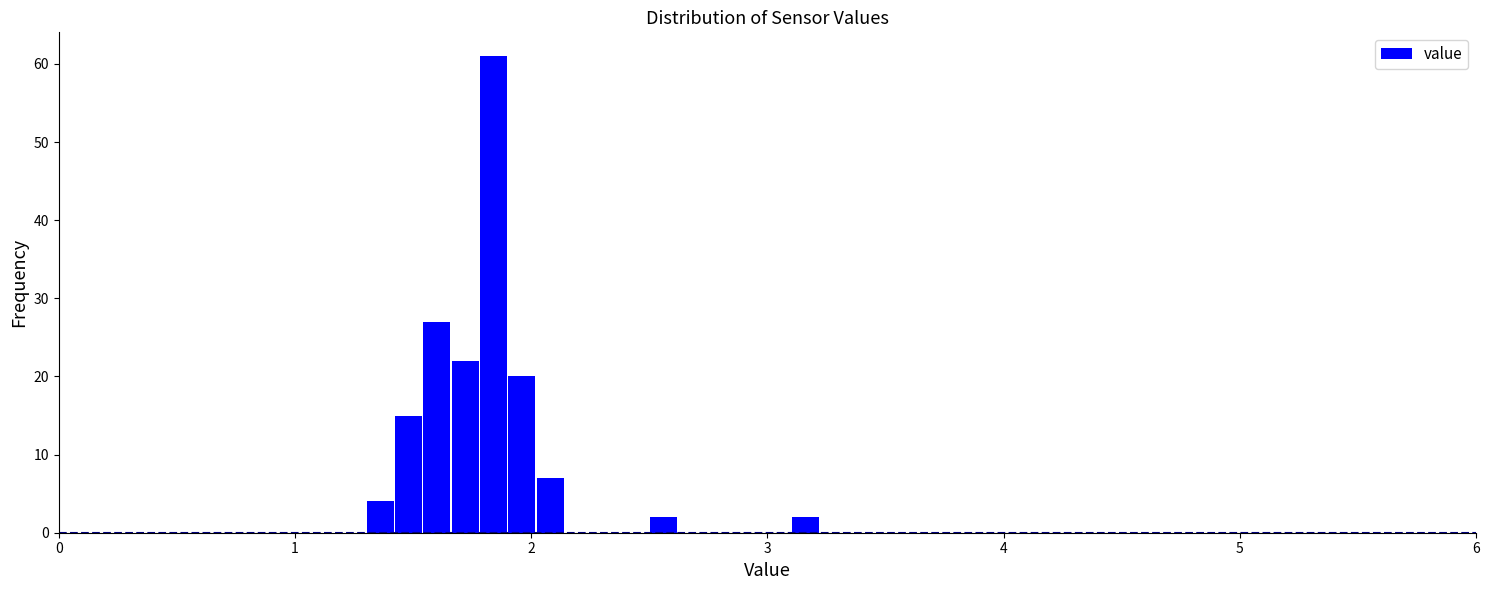

Around what value on the x-axis is the tallest bar? Give the approximate position of its centre, as read against the axis.

1.8